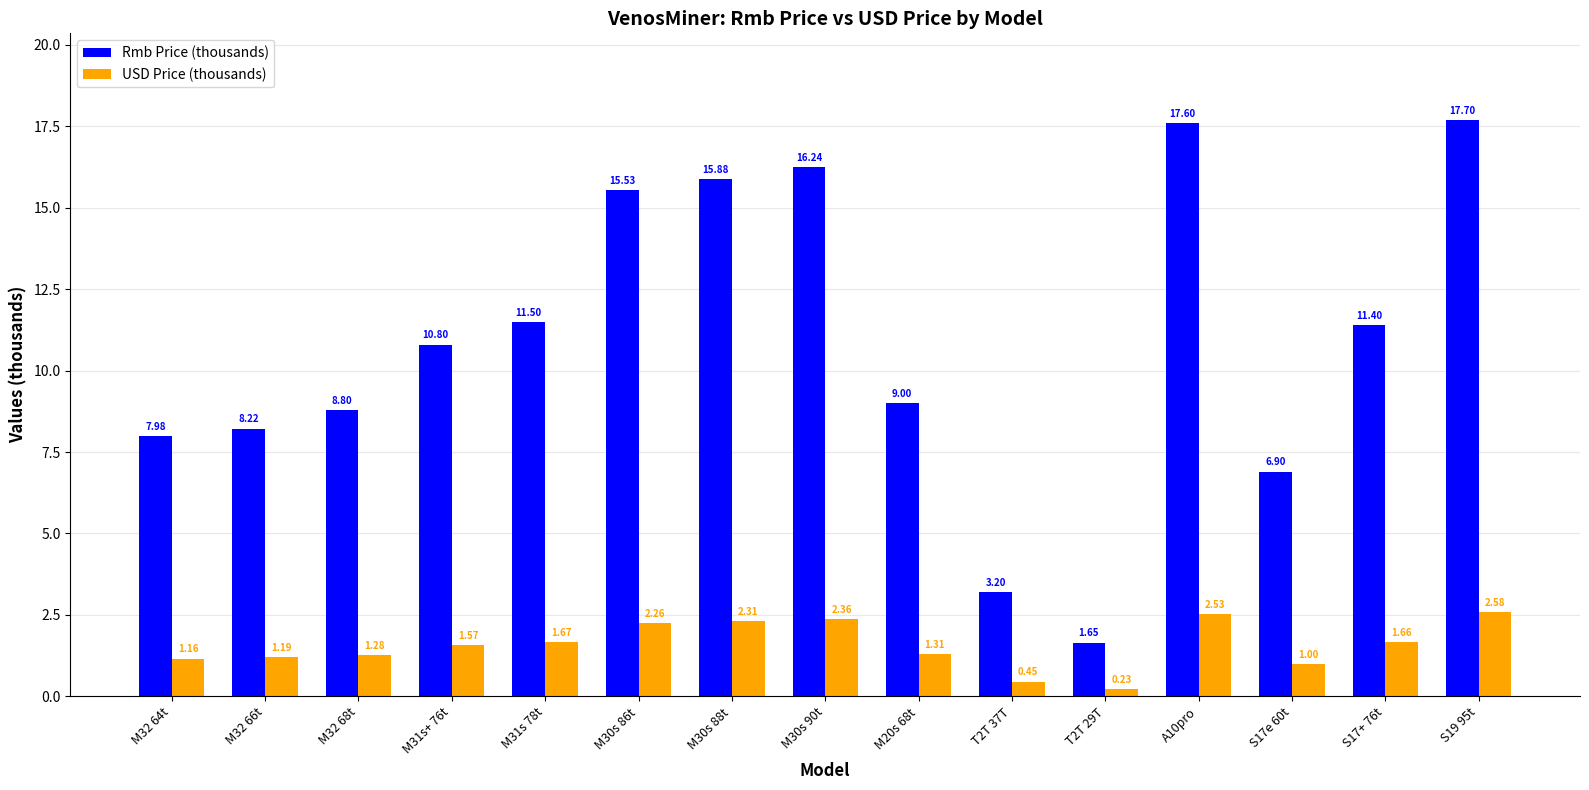

What is the sum of the USD Price (thousands) values at M20s 68t and M30s 88t?

3.6